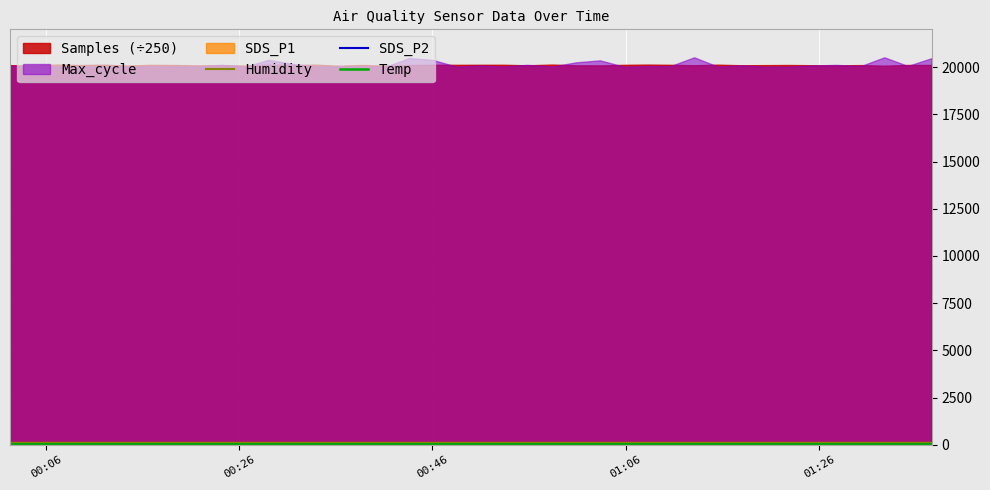

True or false: Temp has more than 2 interior local peaks.

False